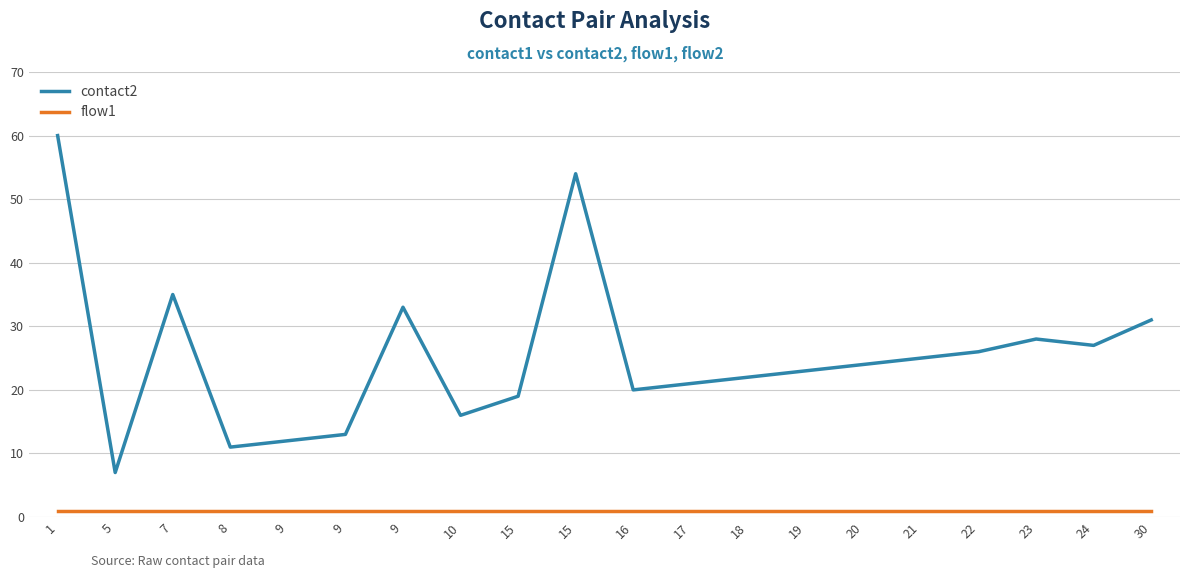

Does the chart have visible grid lines?

Yes